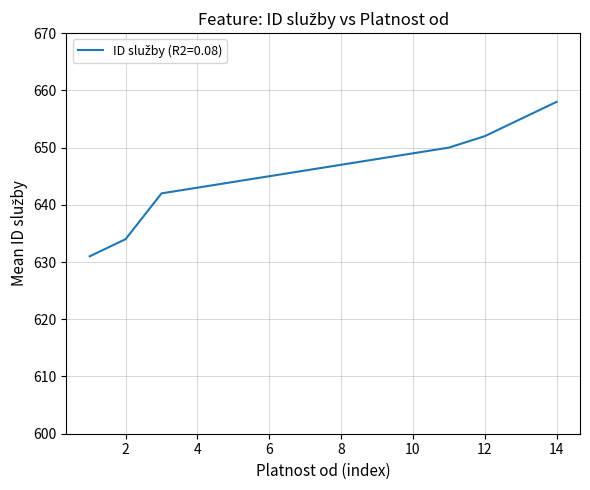

What is the minimum value shown in the chart?

631